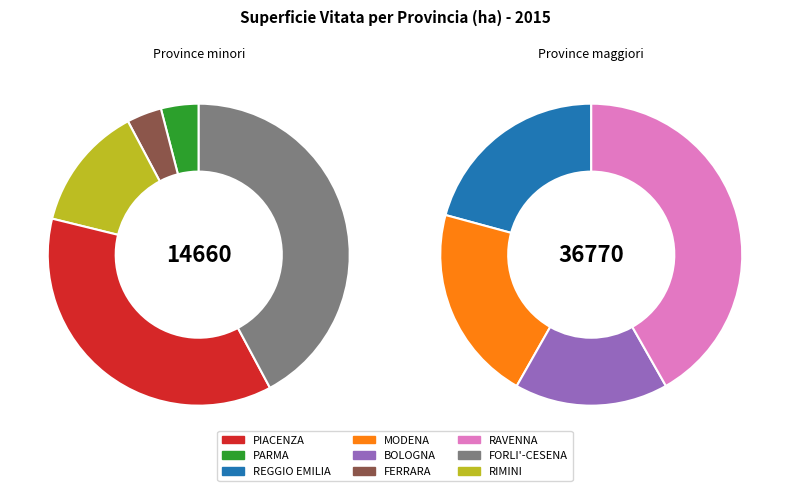

Between MODENA and RIMINI, which is larger?

MODENA